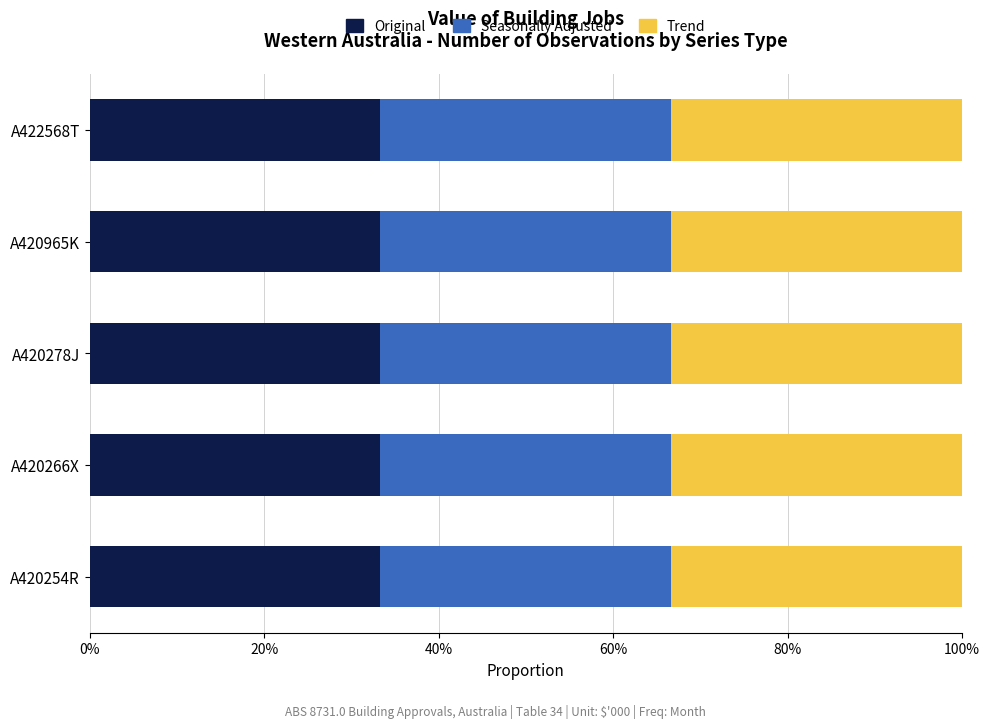

Is it true that Original equals 198 at A420266X?

False